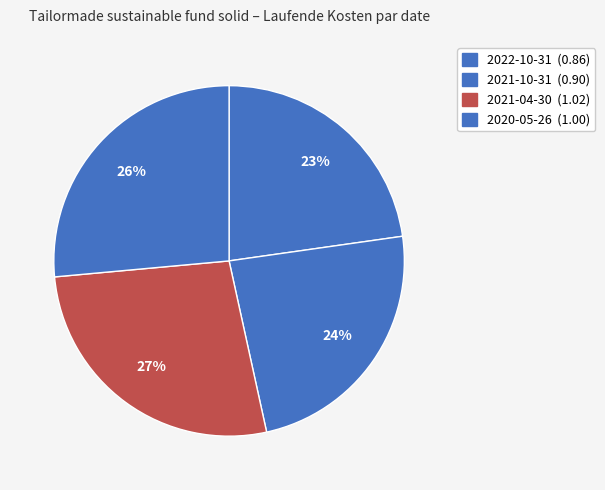

To the nearest percent, what percentage of the pie is 2021-10-31?

24%